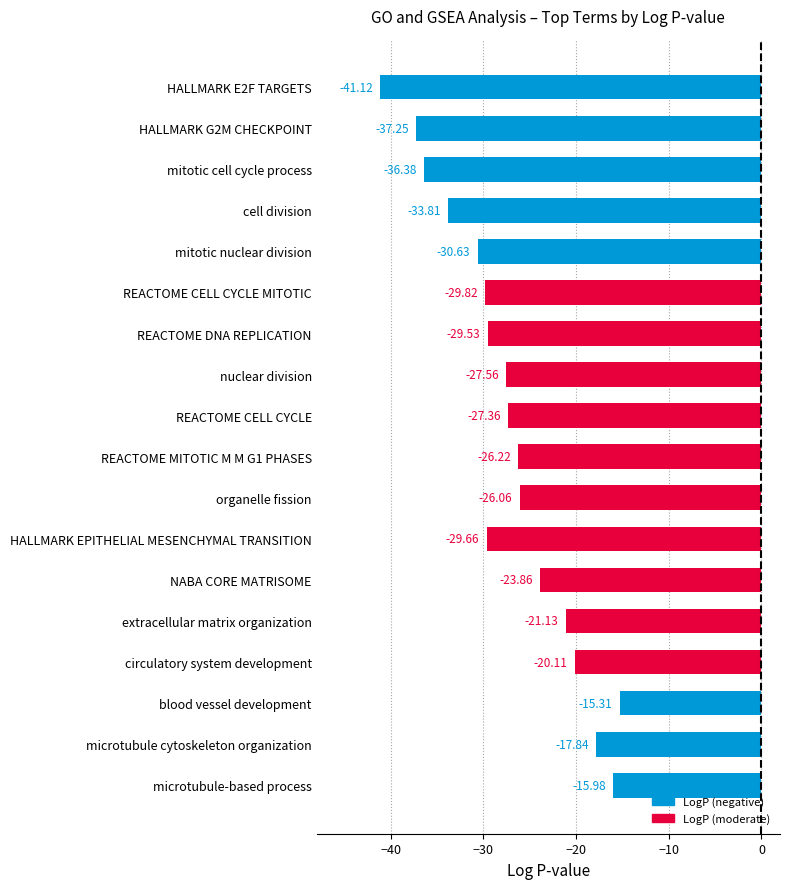

At which category does the chart reach its peak across all series?

blood vessel development